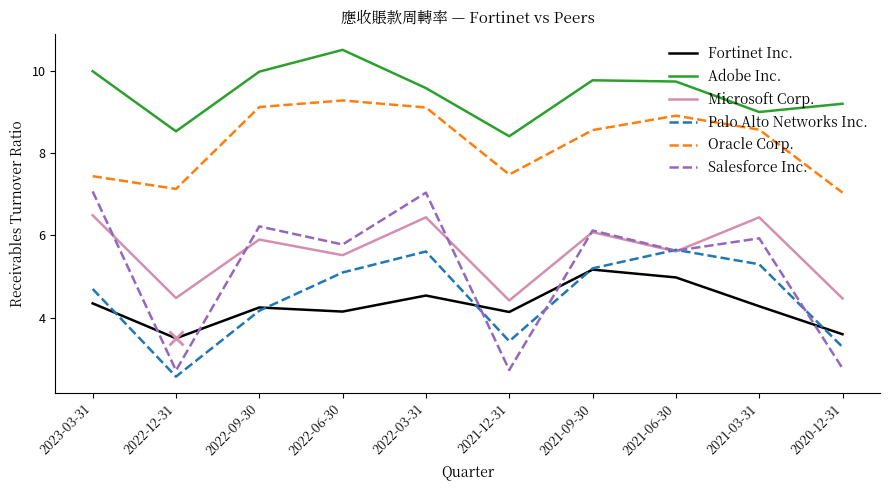

Is it true that Palo Alto Networks Inc. equals 3.3 at 2020-12-31?

True